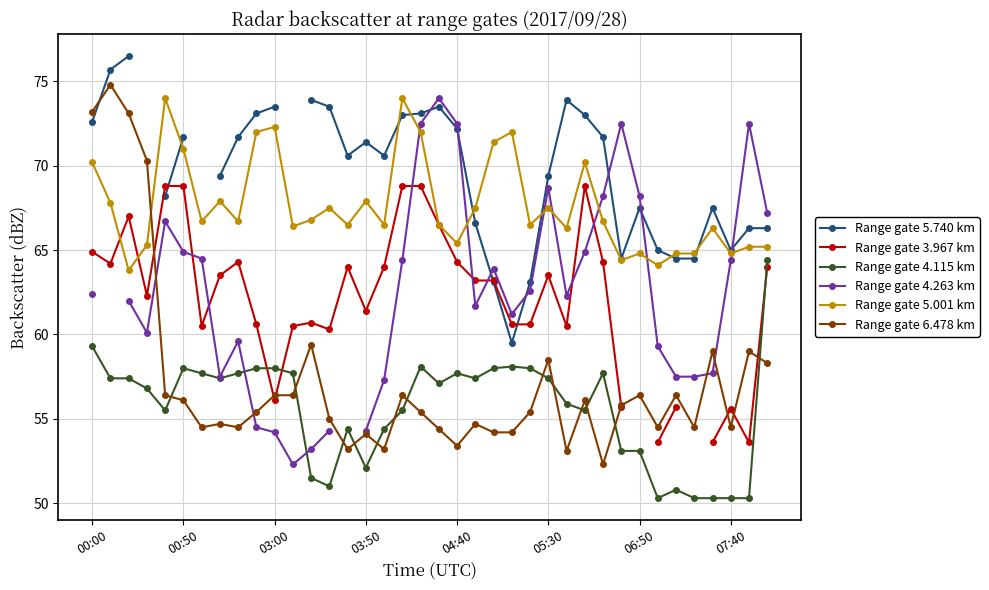

True or false: Range gate 6.478 km and Range gate 5.001 km intersect in this chart.

True